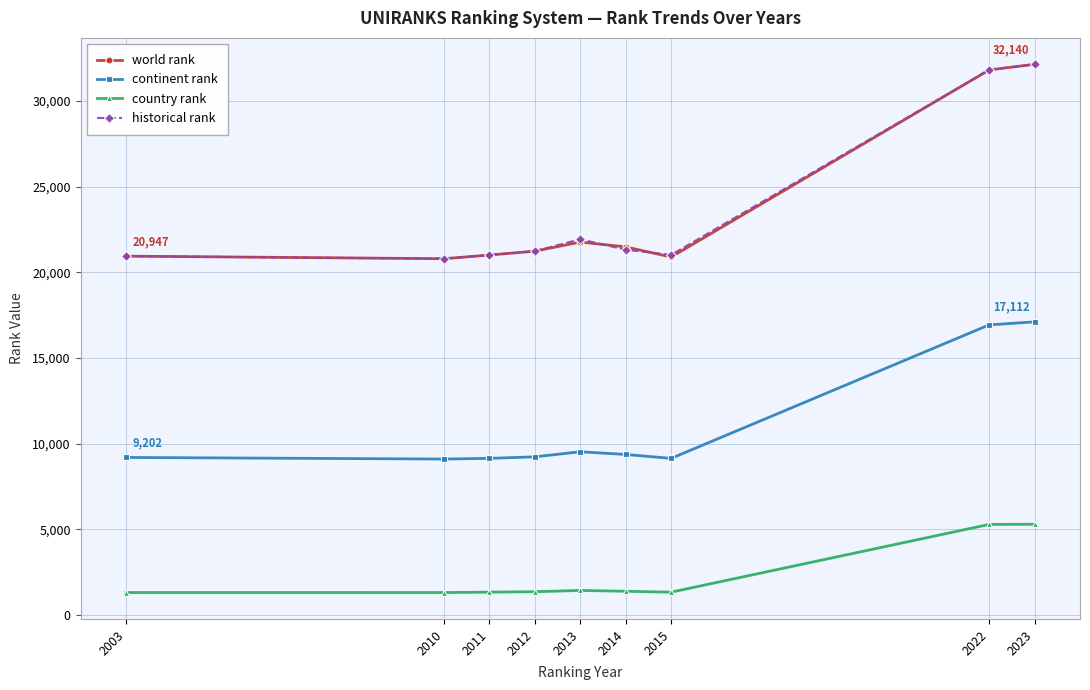

What is the sum of all historical rank values?

212222.0